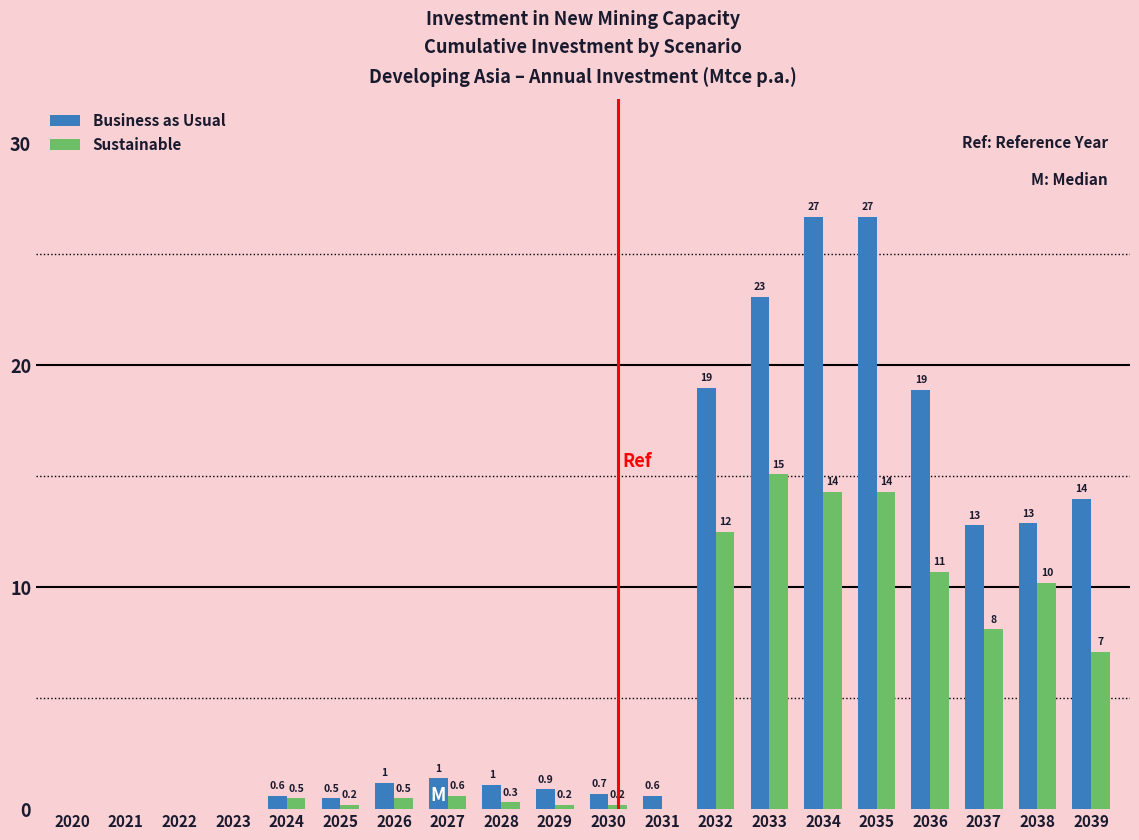

Reading left to right, transcribe all the data shown in this chart.

Business as Usual: 2020=0.0	2021=0.0	2022=0.0	2023=0.0	2024=0.6	2025=0.5	2026=1.2	2027=1.4	2028=1.1	2029=0.9	2030=0.7	2031=0.6	2032=19.0	2033=23.1	2034=26.7	2035=26.7	2036=18.9	2037=12.8	2038=12.9	2039=14.0
Sustainable: 2020=0.0	2021=0.0	2022=0.0	2023=0.0	2024=0.5	2025=0.2	2026=0.5	2027=0.6	2028=0.3	2029=0.2	2030=0.2	2031=0.0	2032=12.5	2033=15.1	2034=14.3	2035=14.3	2036=10.7	2037=8.1	2038=10.2	2039=7.1